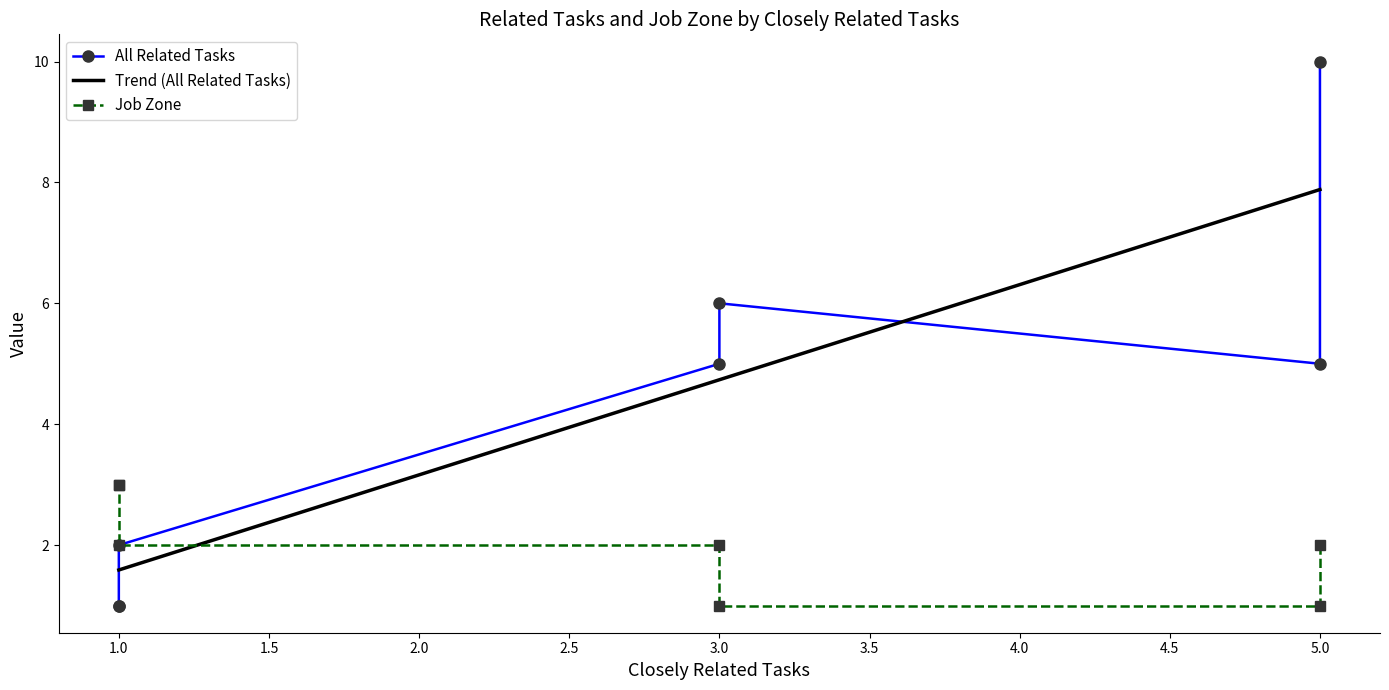

At which category is the sum across all series the highest?

5